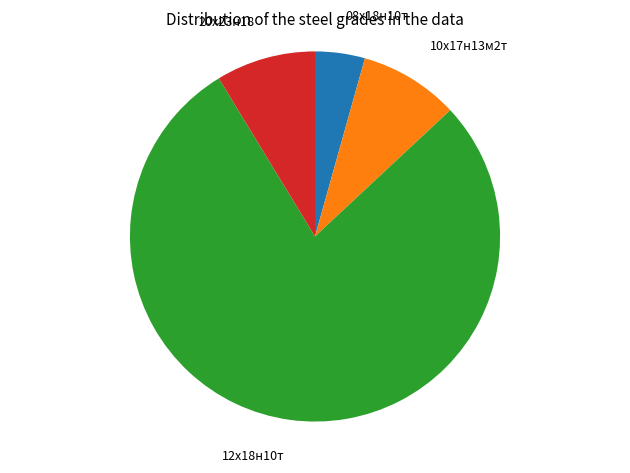

Which has a higher value, 12х18н10т or 20х23н18?

12х18н10т